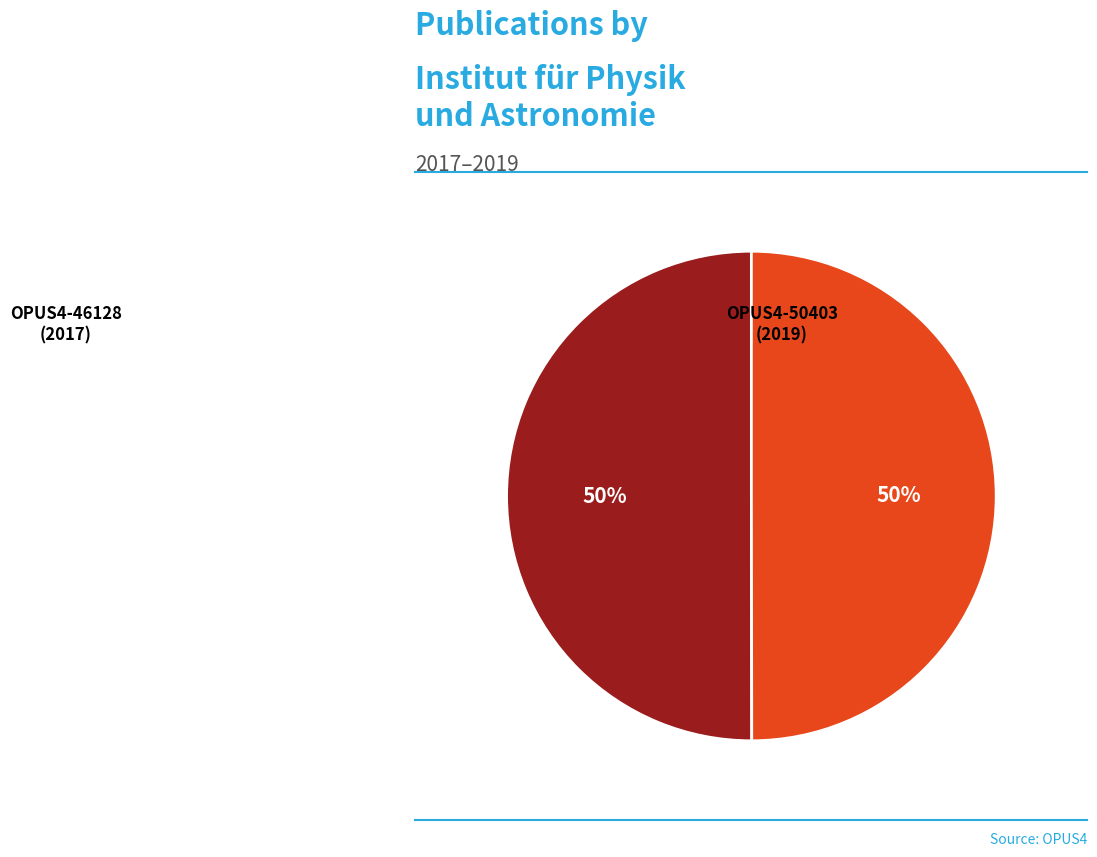

To the nearest percent, what is the average slice percentage?

50%